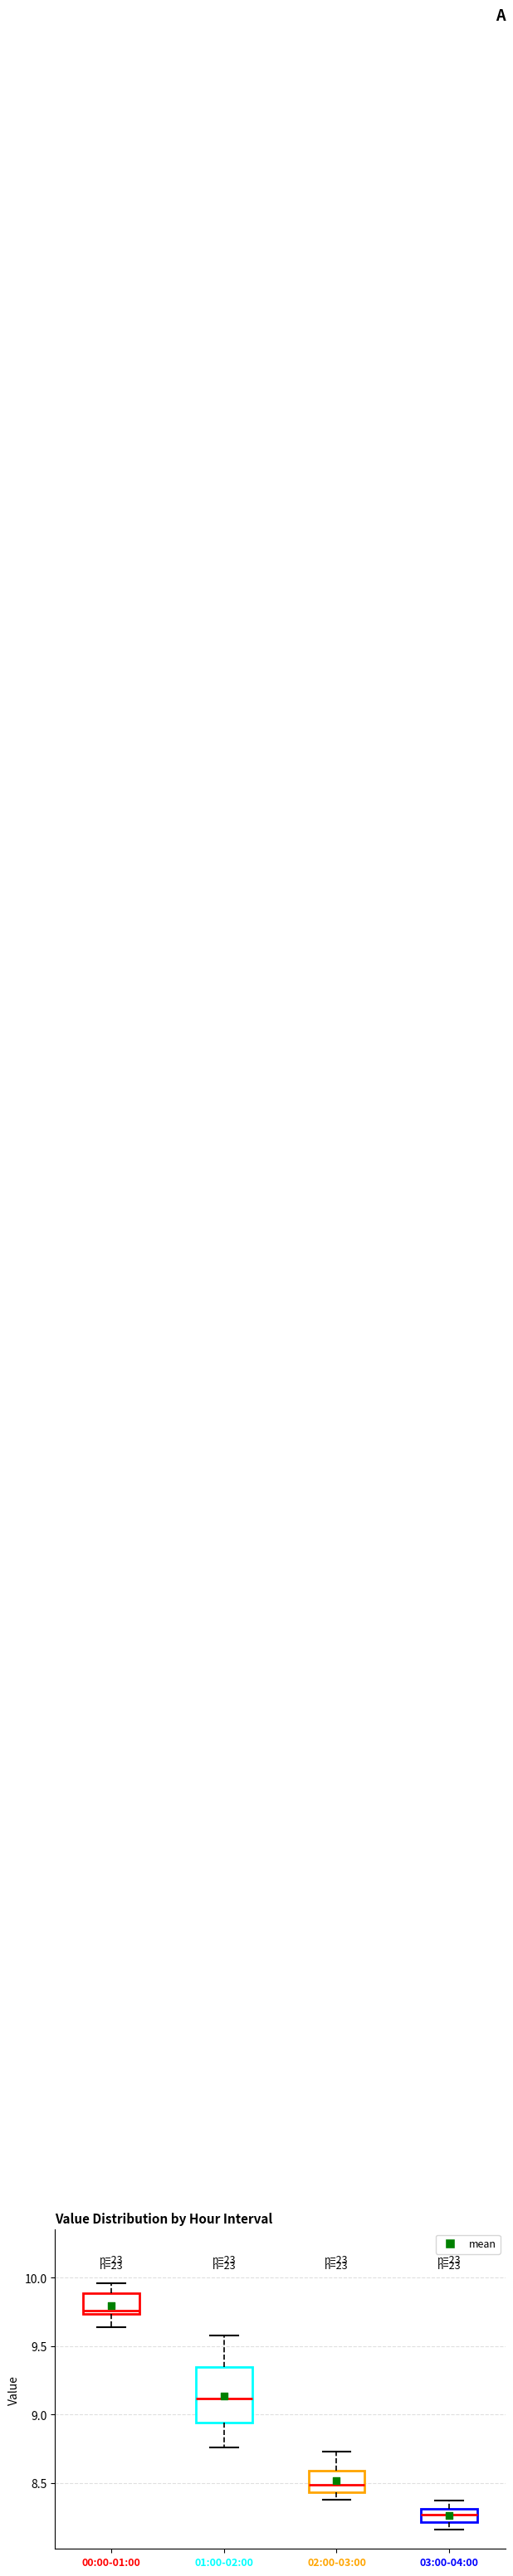

Reading left to right, transcribe this box plot: for each box, give where its median line is, the range the box spans, and where its two whiskers end, as read against the y-axis. The values are not printed on the chart, so give them approximately, as read against the axis.

00:00-01:00: median 9.75 (just above the box's lower edge), box 9.75 to 9.90, whiskers 9.65 to 9.95
01:00-02:00: median 9.10, box 8.95 to 9.35, whiskers 8.75 to 9.60
02:00-03:00: median 8.50, box 8.45 to 8.60, whiskers 8.40 to 8.75
03:00-04:00: median 8.25, box 8.20 to 8.30, whiskers 8.15 to 8.35